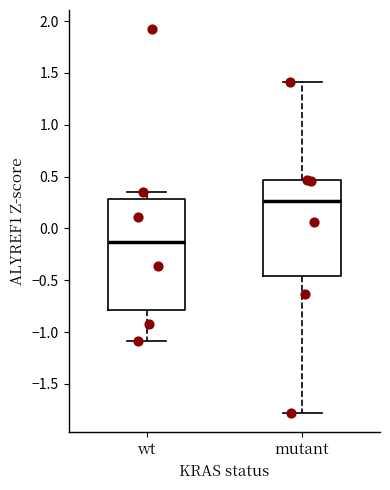

Comparing the boxes themselves (not the whiskers), which one is the tallest?

wt